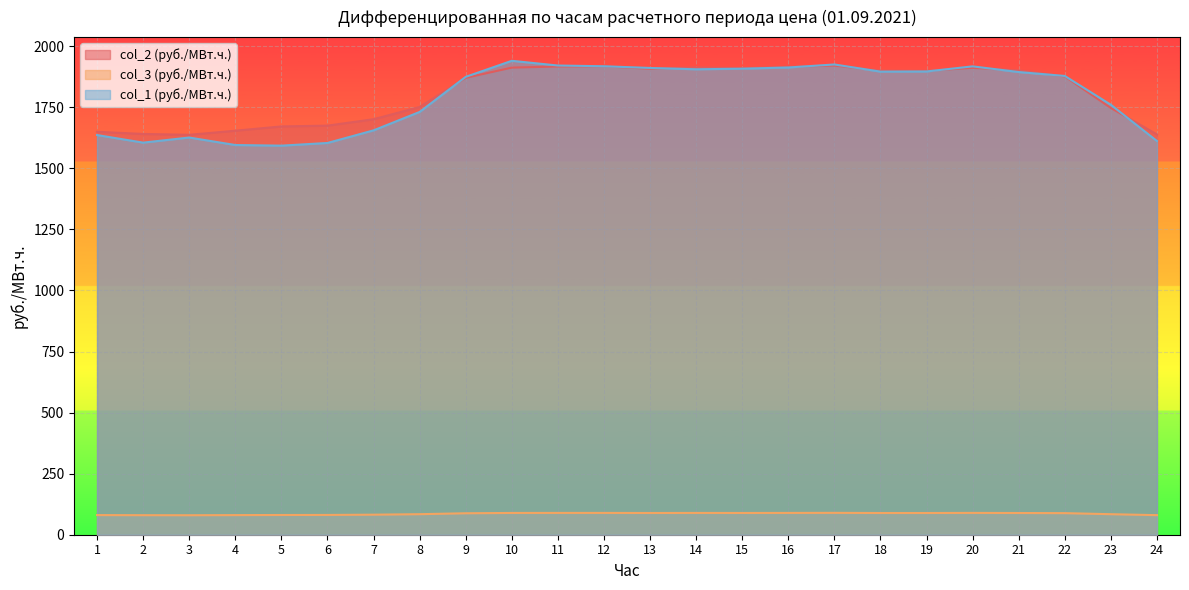

Between 12 and 20, which series saw the biggest shift?

col_2 (руб./МВт.ч.)